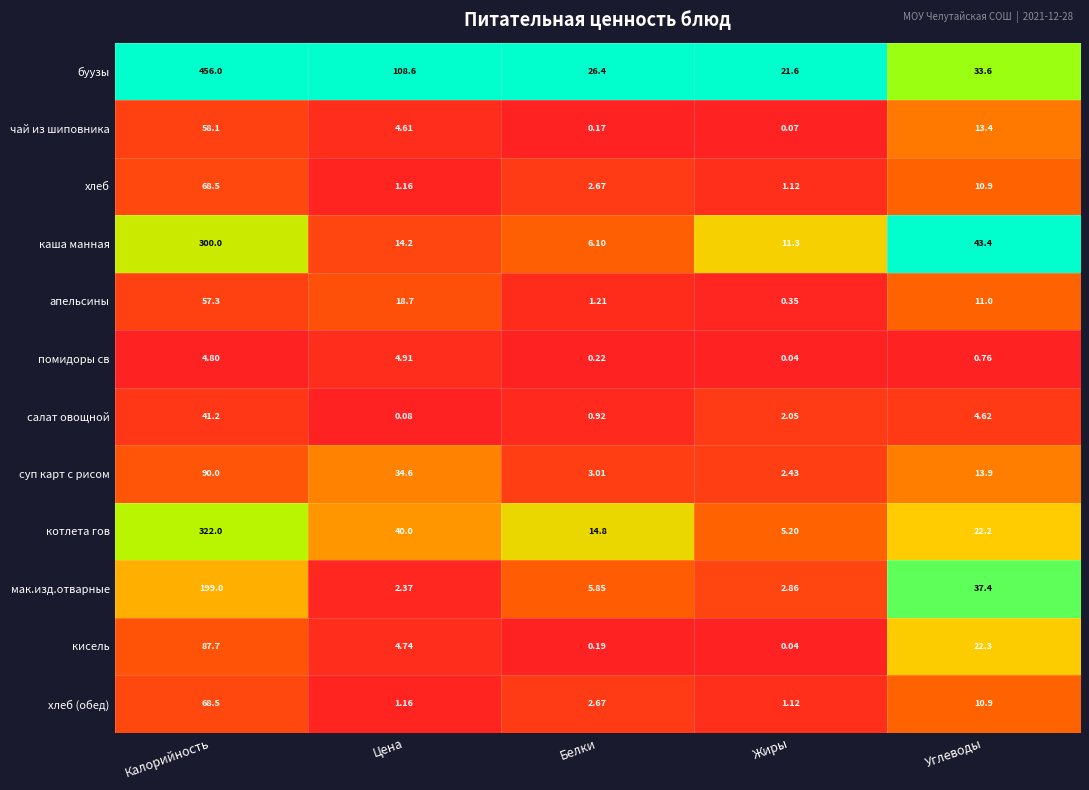

At which label is помидоры св closest to 2?

Углеводы